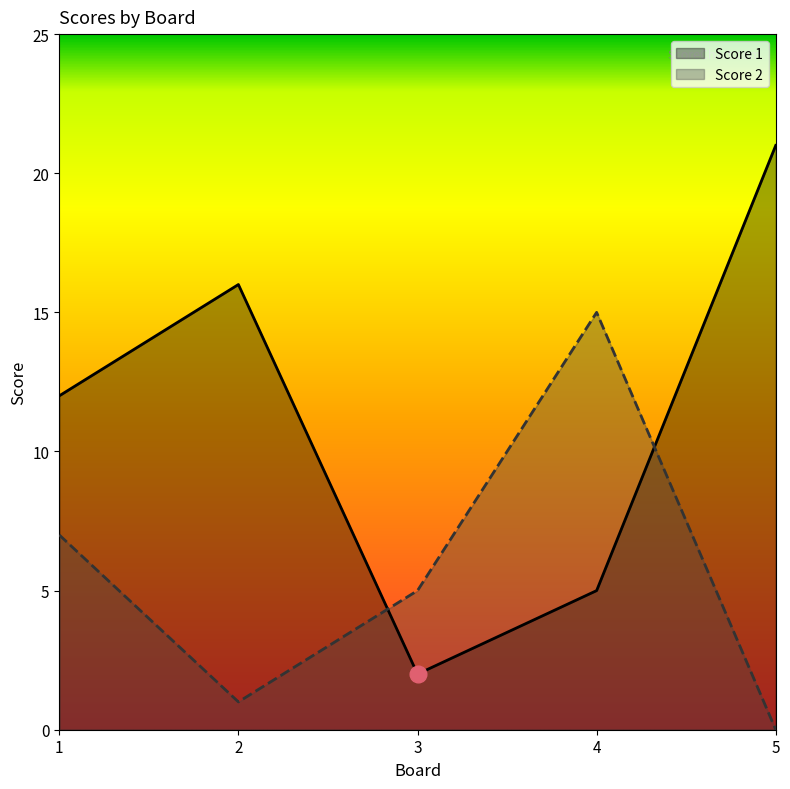

What are all the series names shown in the legend?

Score 1, Score 2